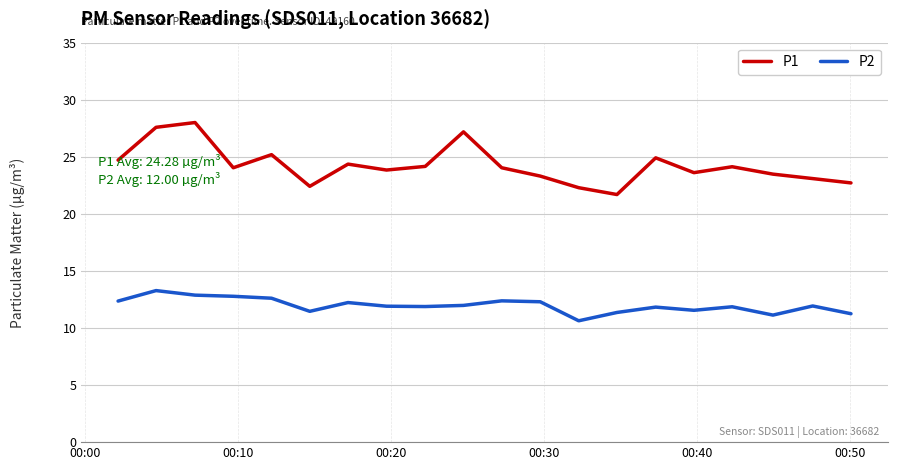

True or false: P1 and P2 cross at least once.

False